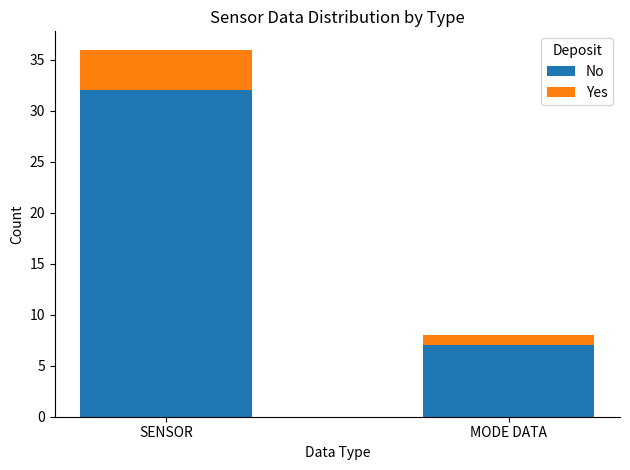

Count the number of categories in the chart.

2